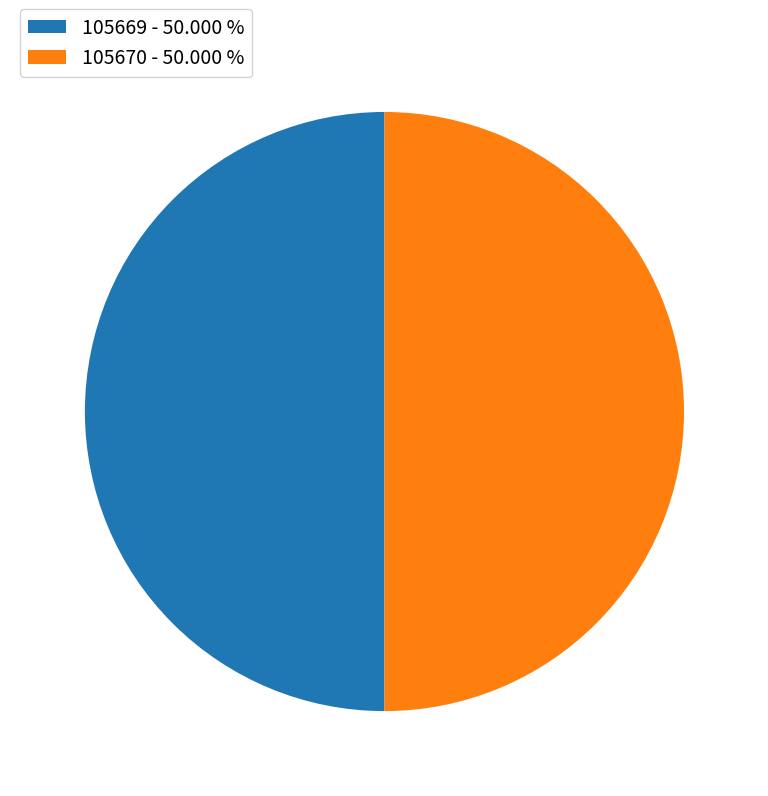

Approximately how many times larger is the value at 105669 compared to 105670?

1.0